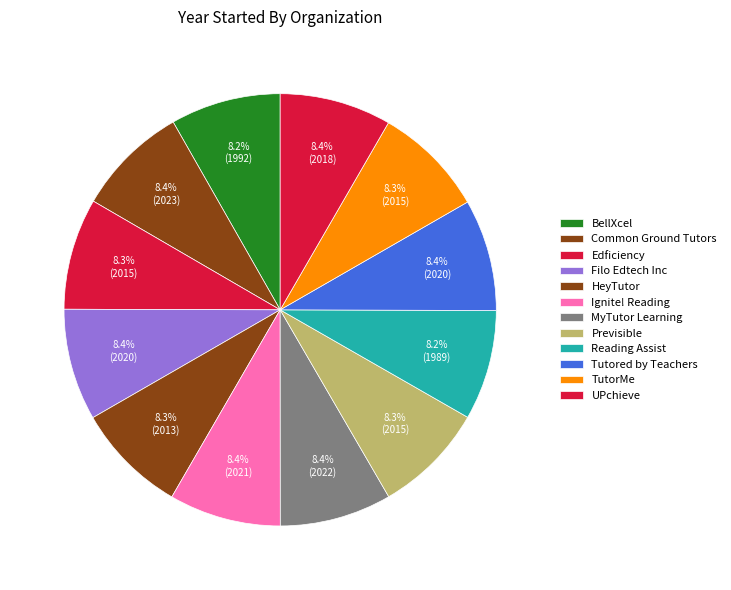

To the nearest percent, what is the combined percentage of UPchieve and Ignite! Reading?

17%